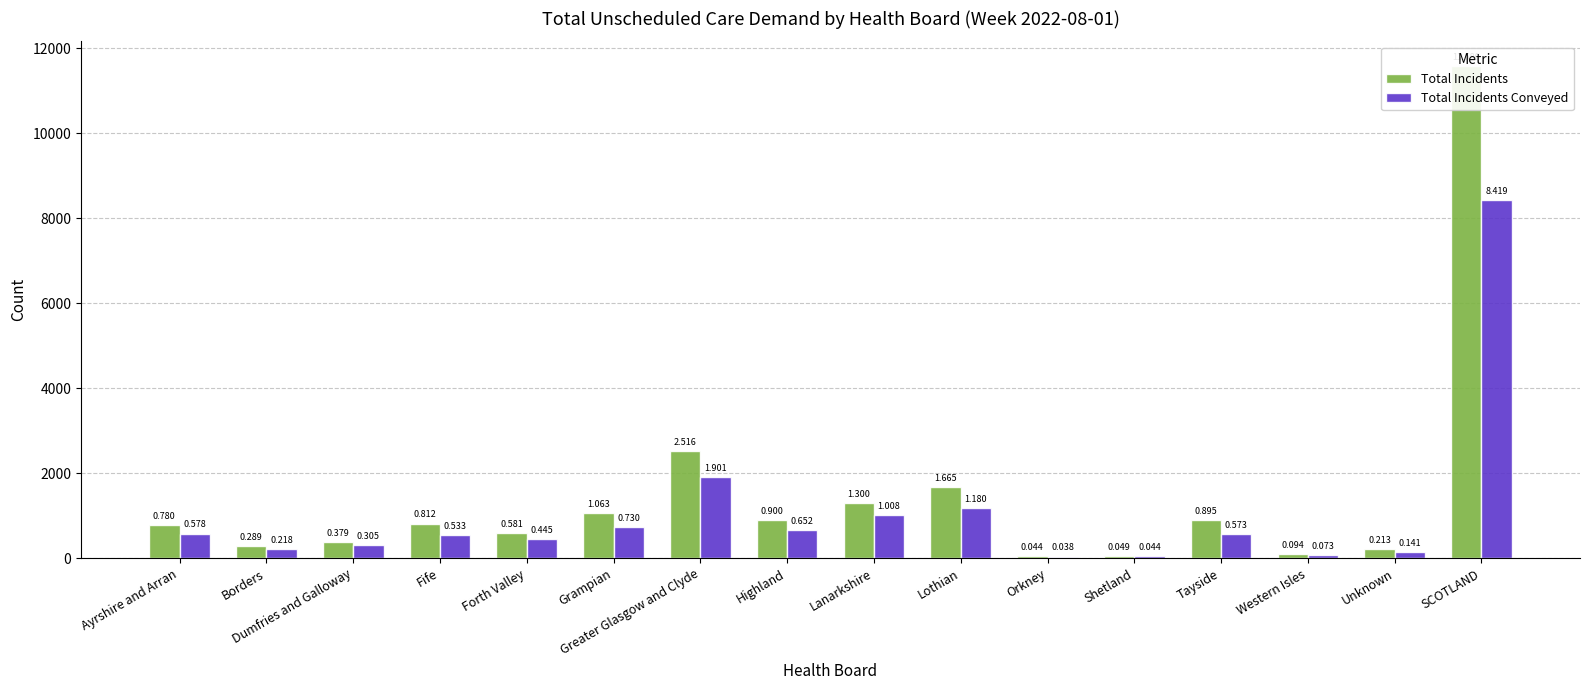

Rank the series by their maximum value, from lowest to highest.

Total Incidents Conveyed, Total Incidents